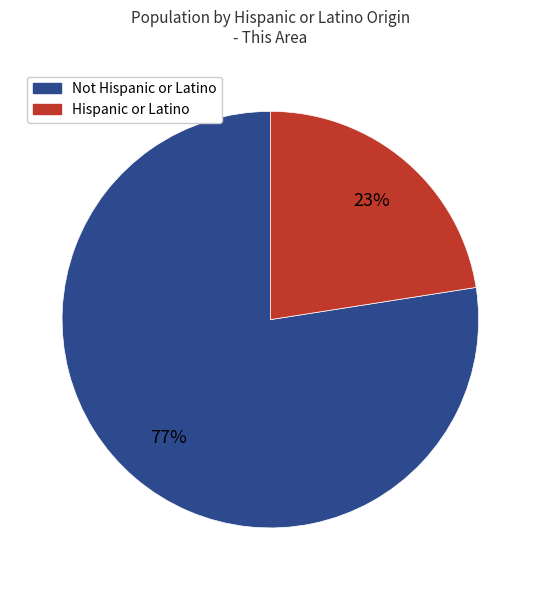

Is the sum of Not Hispanic or Latino and Hispanic or Latino greater than half?

Yes